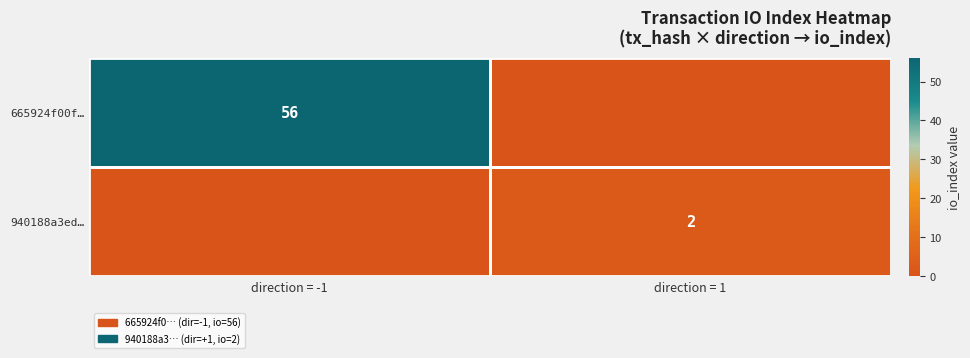

The 940188a3ed… series shows 3 at direction = 1. True or false?

False